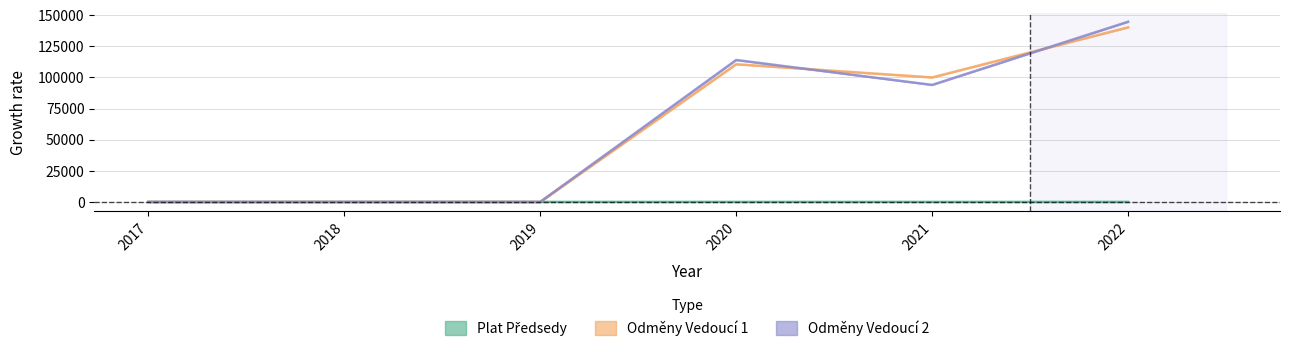

How many lines are shown in the chart?

3